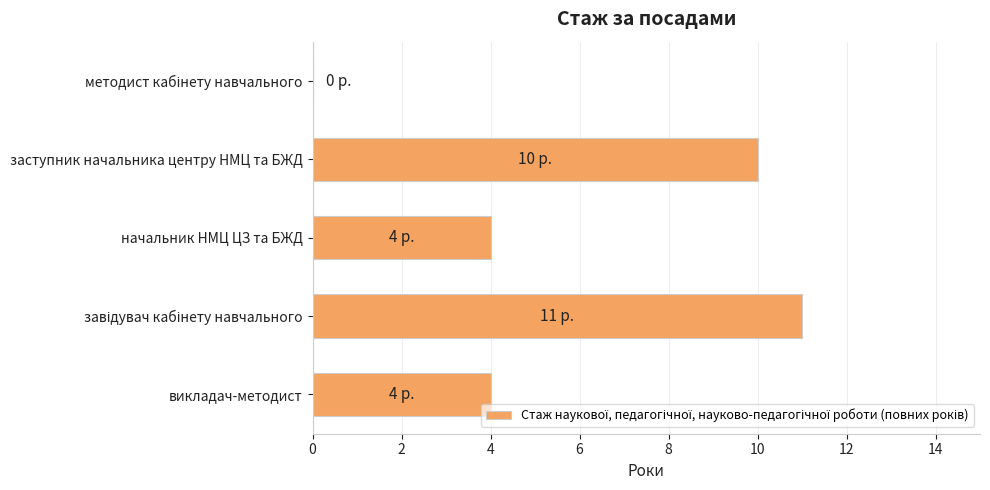

Are the bars horizontal?

Yes